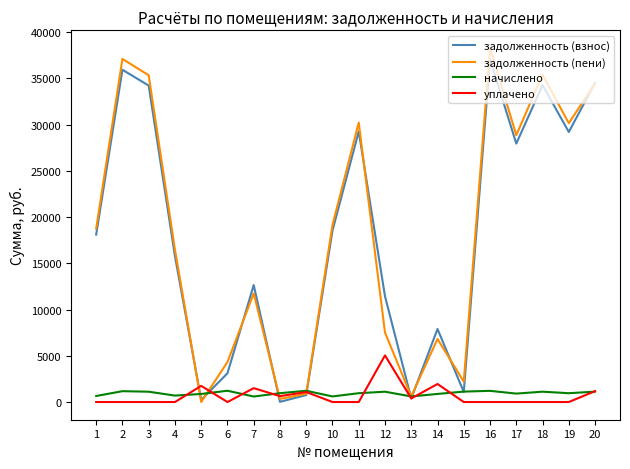

Is the value of уплачено at 9 greater than the value of задолженность (взнос) at 16?

No